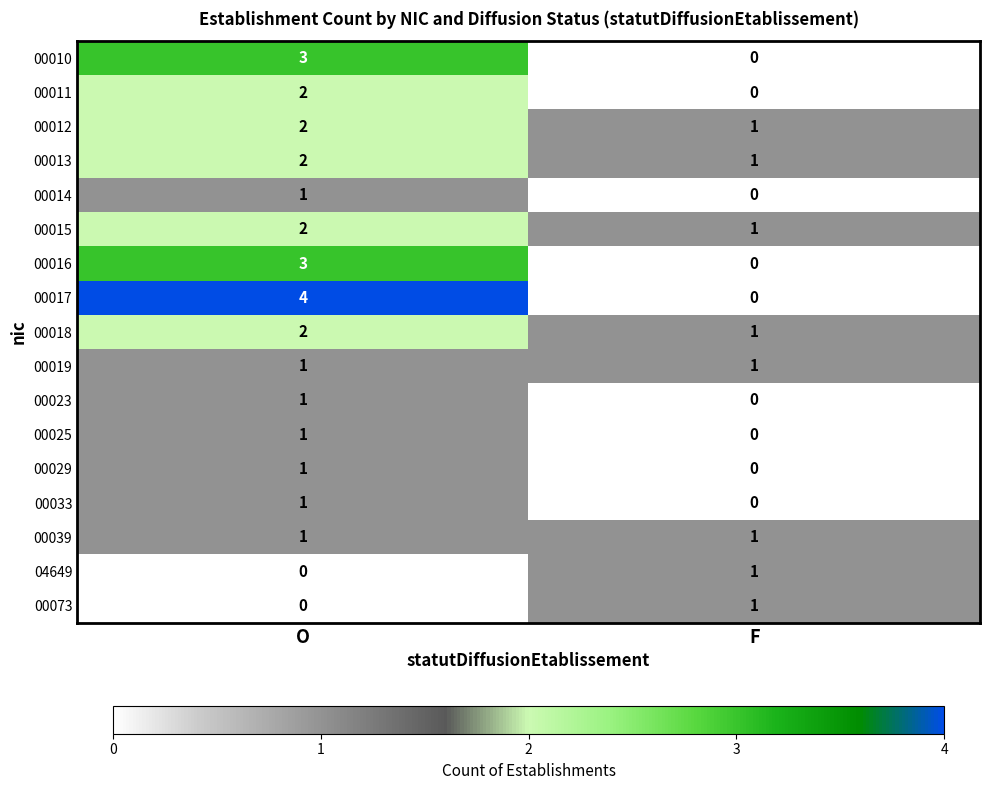

Where is 00033 nearest to the value 0?

F